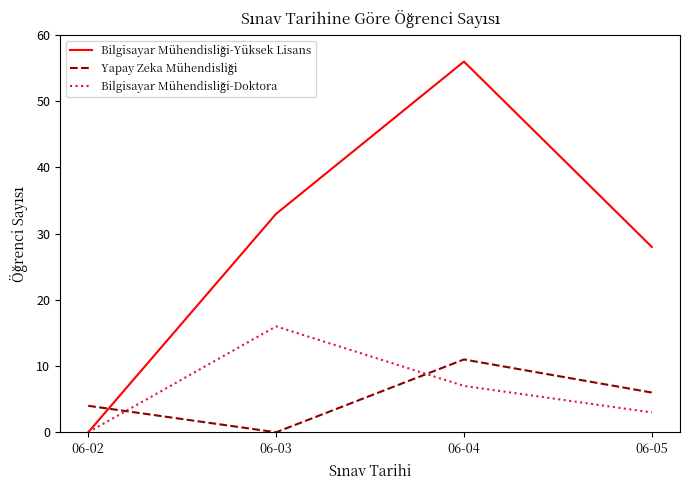

At which category is the sum across all series the highest?

06-04